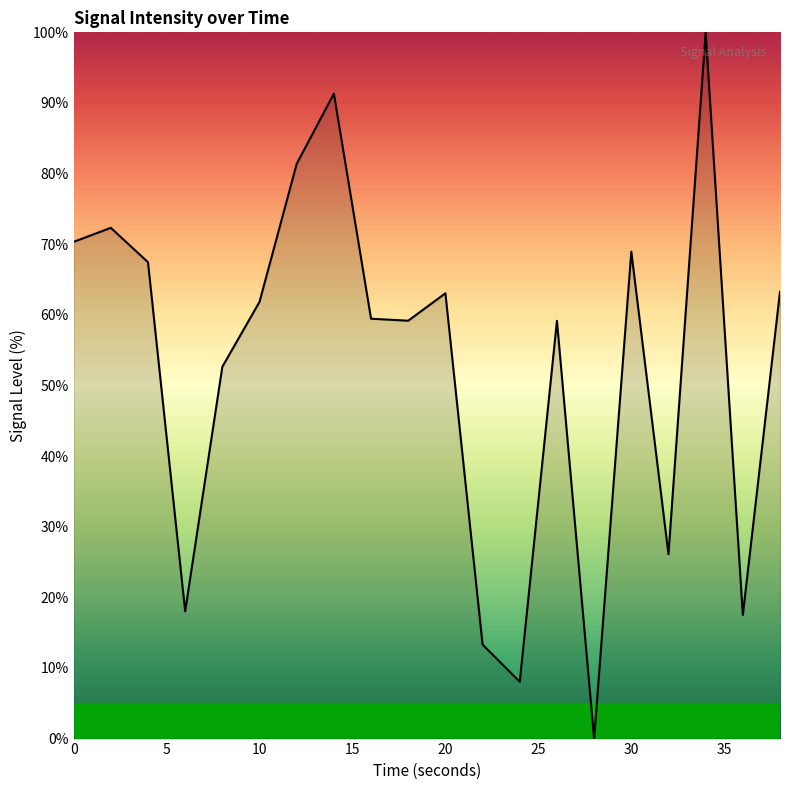

What is the greatest value displayed?

100.0